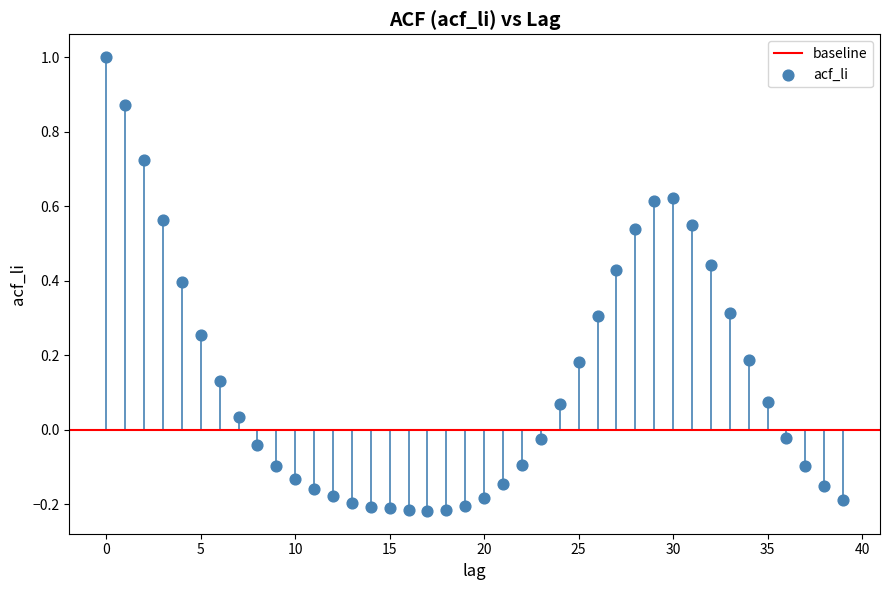

What is the range of Y values (max minus min)?

1.2